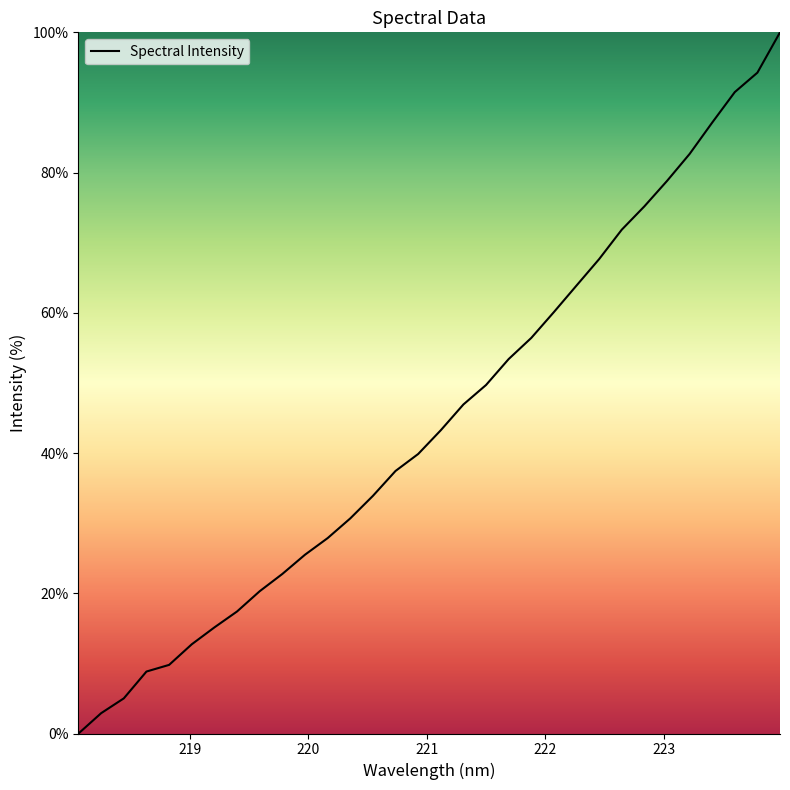

What is the difference between the maximum and minimum values?

100.0